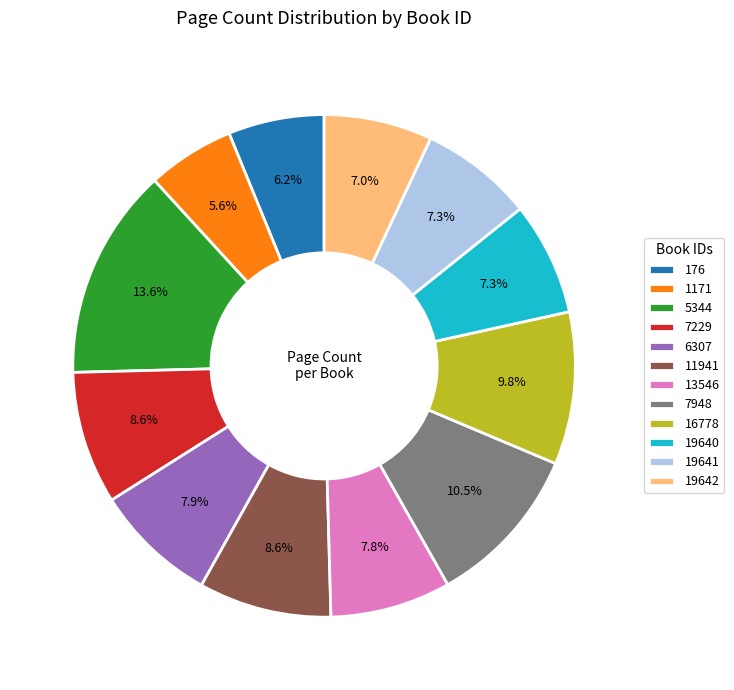

To the nearest percent, what is the average slice percentage?

8%